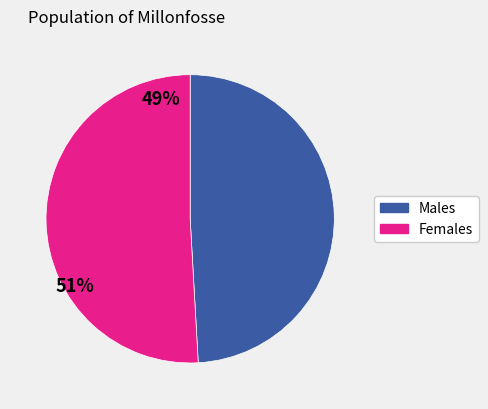

Is it true that Females is 51% of the pie?

True